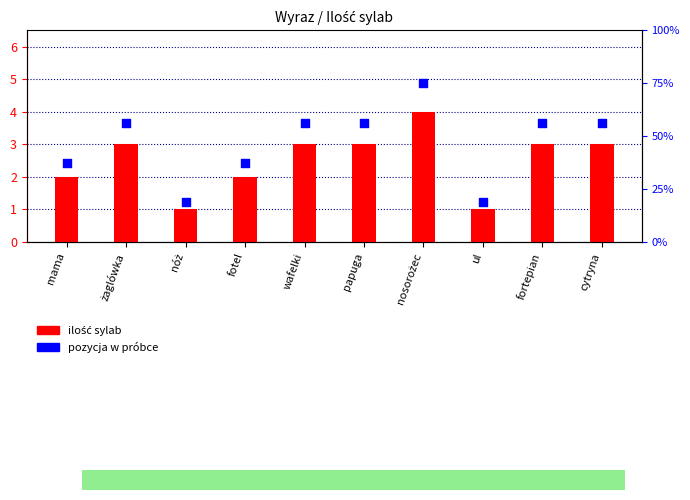

What is the total value across all series at ul?

19.8